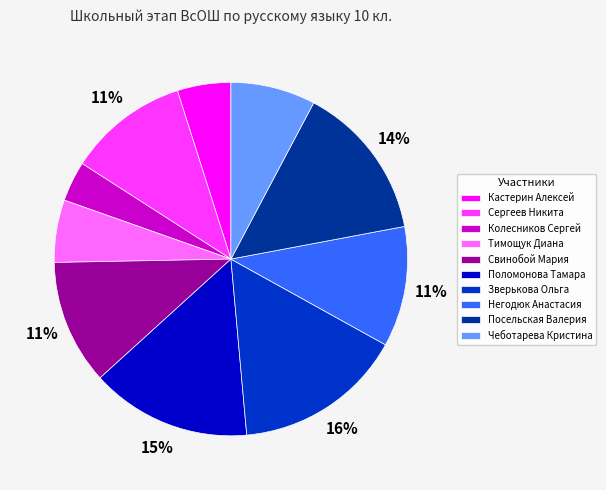

True or false: Тимощук Диана accounts for 1% of the total.

False